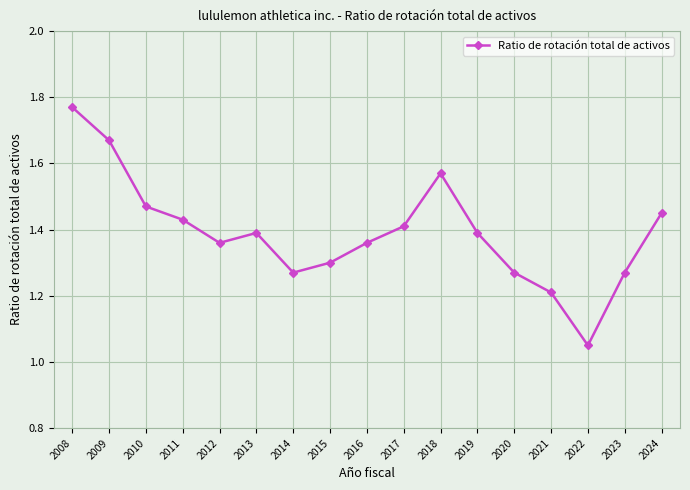

At which category does the chart reach its minimum across all series?

2022